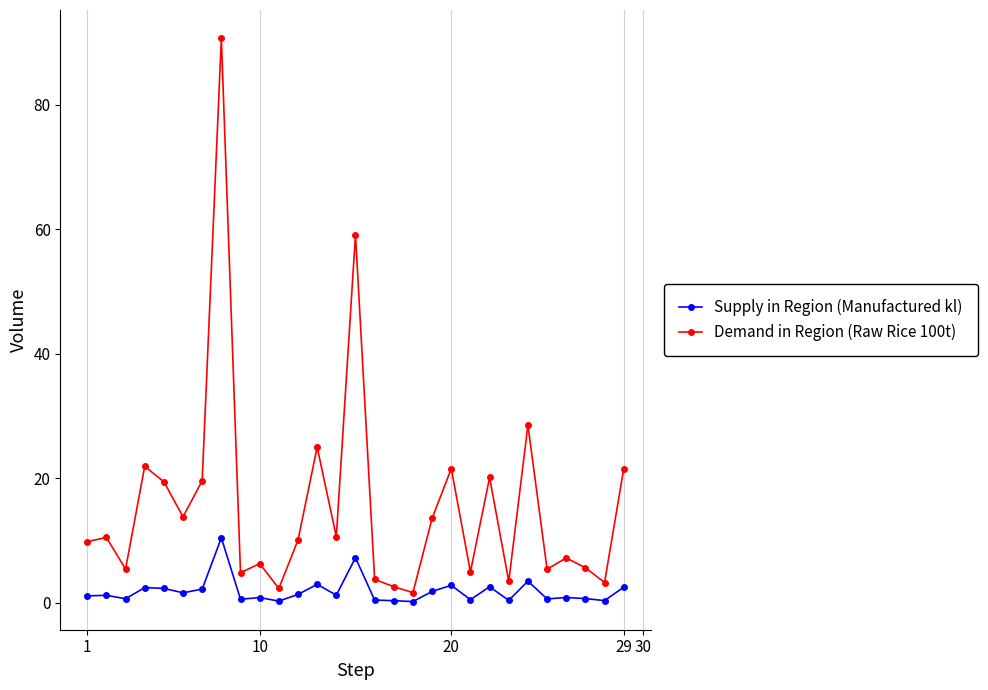

List the series in order of their overall mean, highest first.

Demand in Region (Raw Rice 100t), Supply in Region (Manufactured kl)